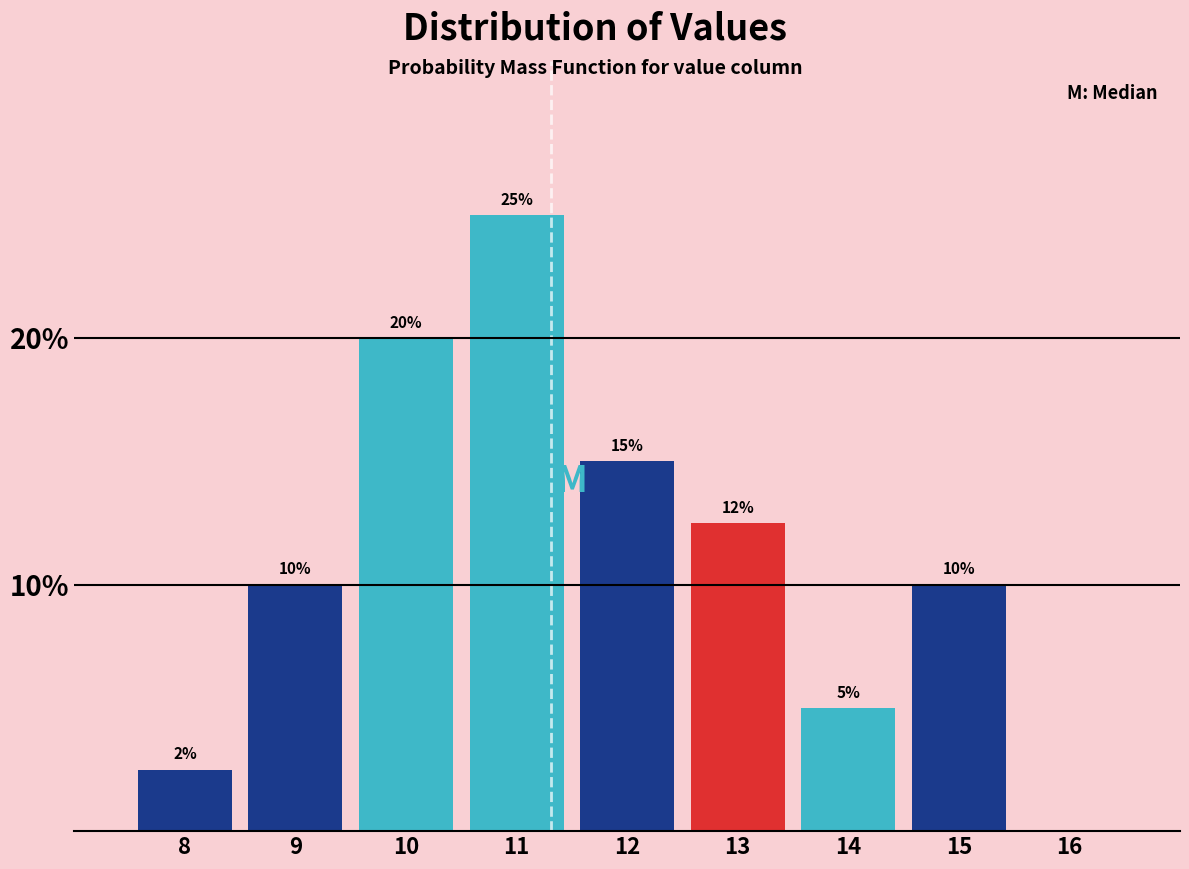

Is it true that the value at 16 is 0.0?

True